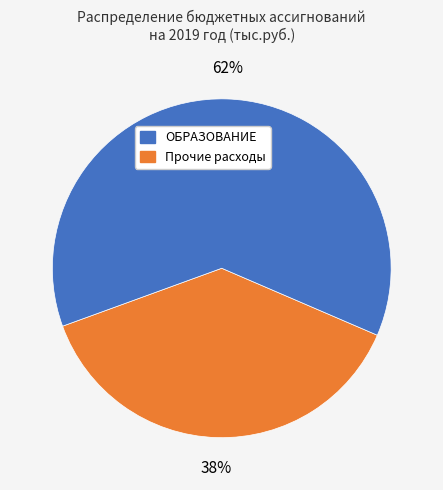

Is there a majority slice in this chart?

Yes